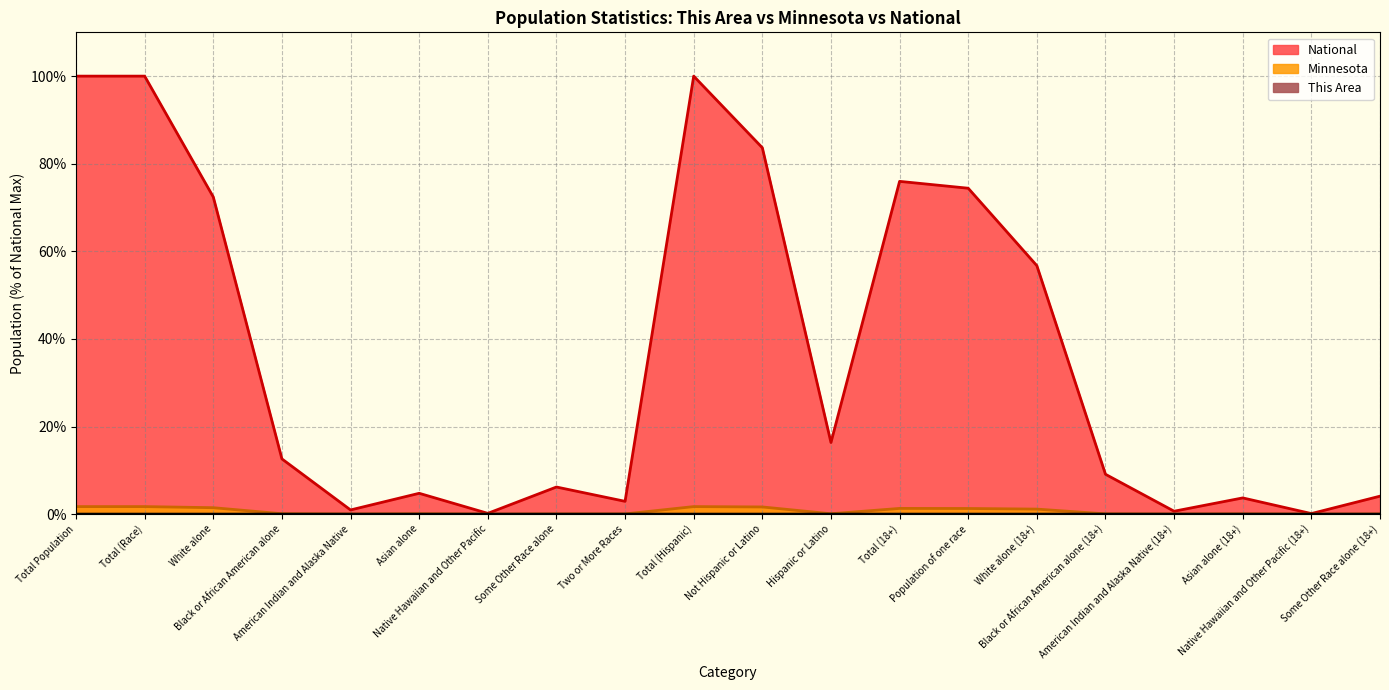

Which series changed the most between Asian alone and Asian alone (18+)?

National